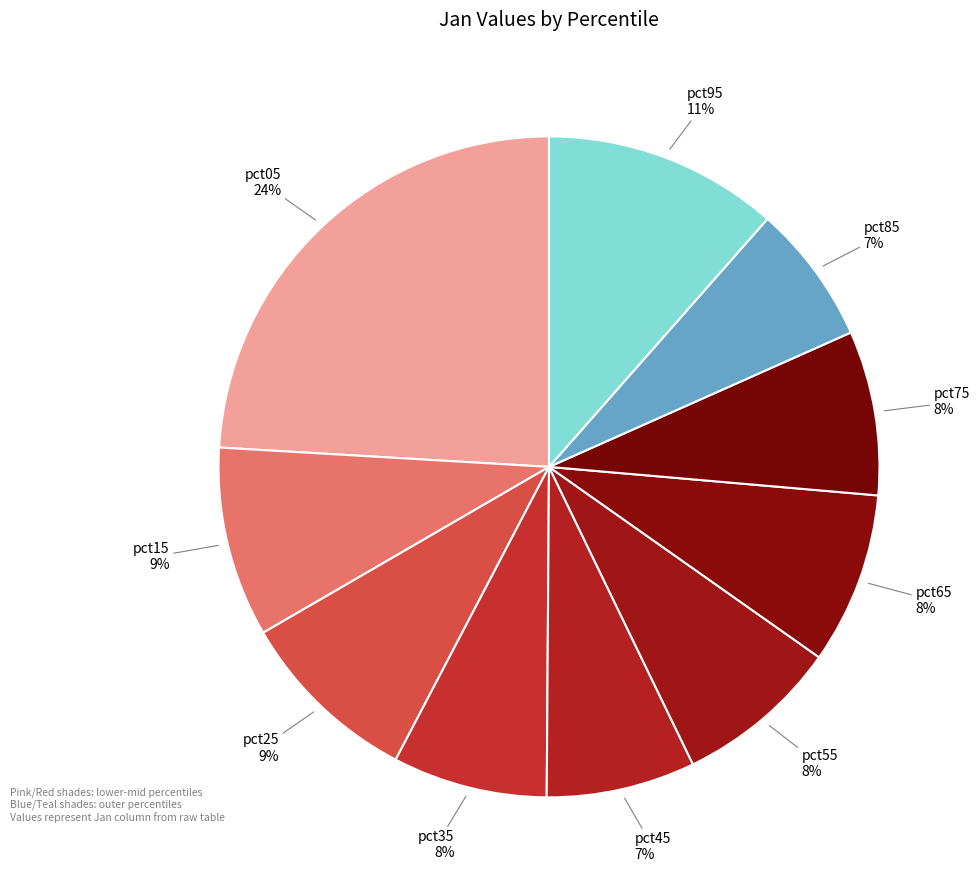

Is there a majority slice in this chart?

No